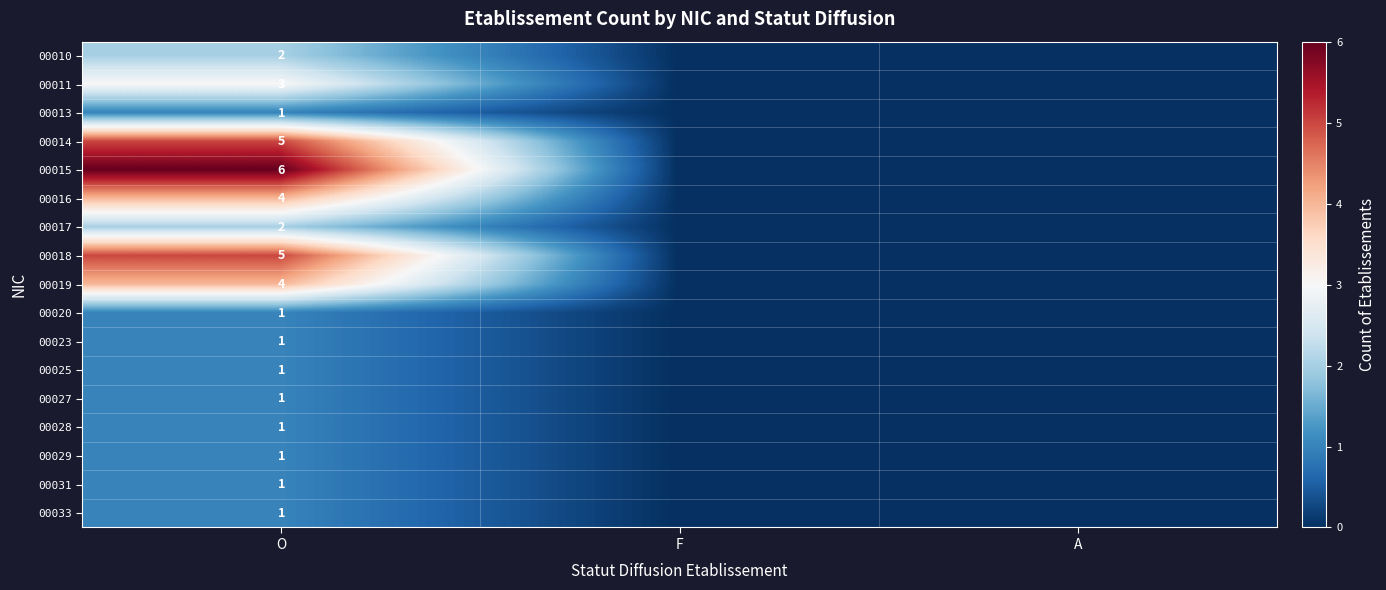

The value of 00015 at O is 1. True or false?

False